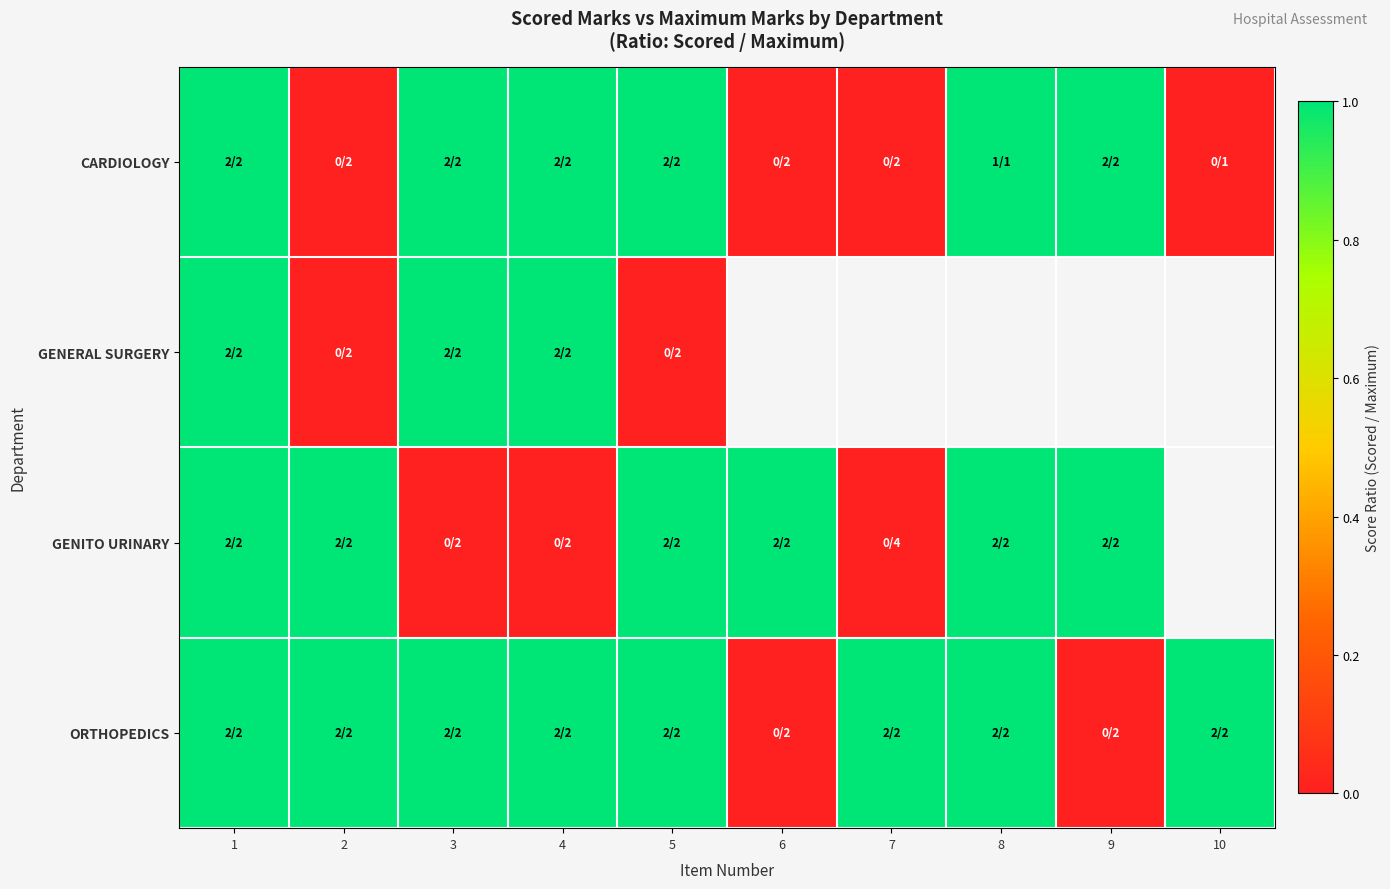

What is the difference between the highest and lowest values at 4?

1.0